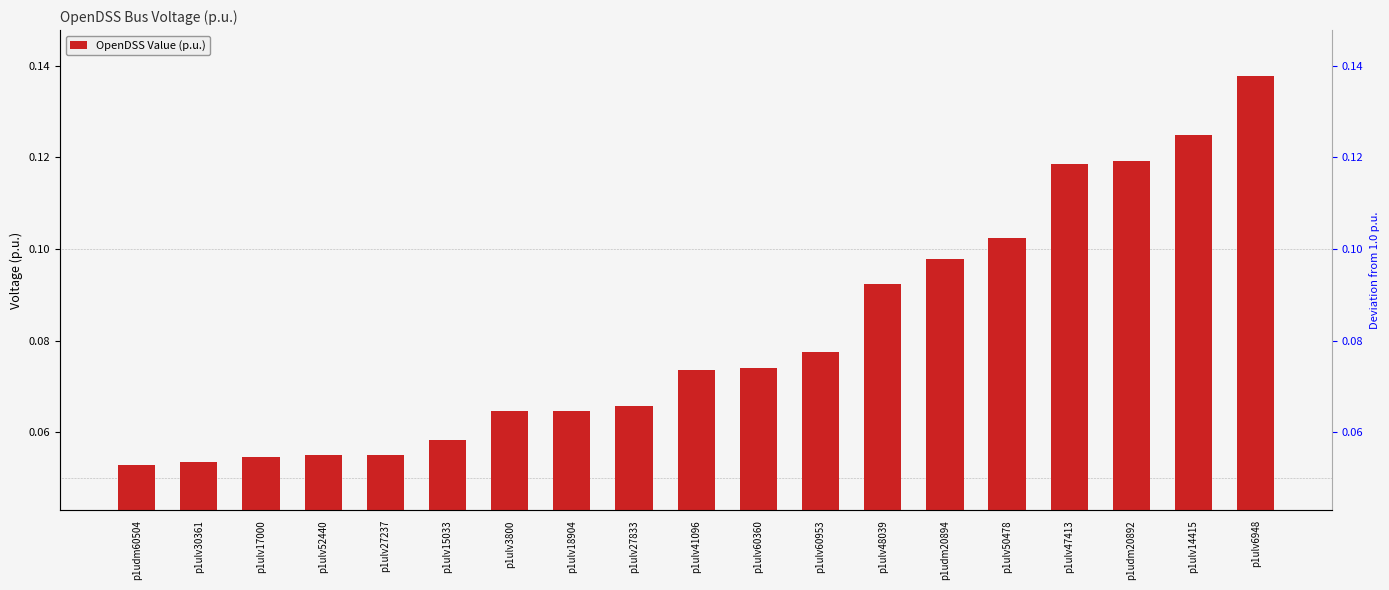

At which category does the chart reach its minimum across all series?

p1udm60504